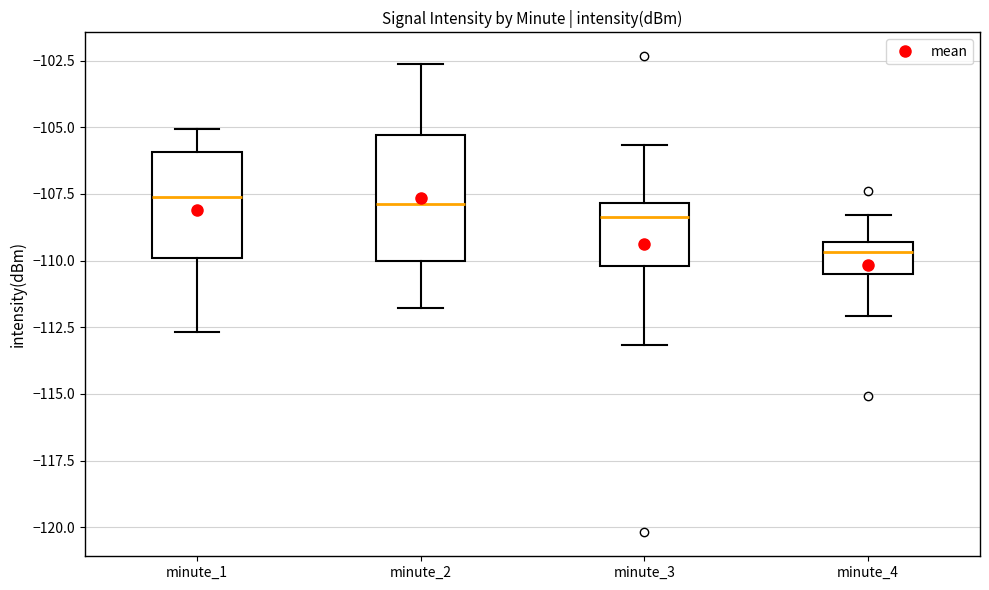

Comparing the boxes themselves (not the whiskers), which one is the tallest?

minute_2